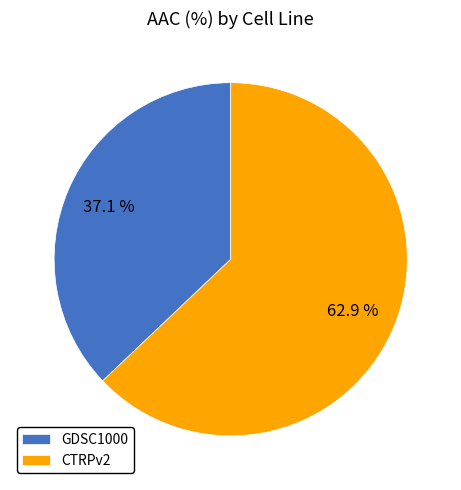

Is there any slice that represents more than half of the pie?

Yes